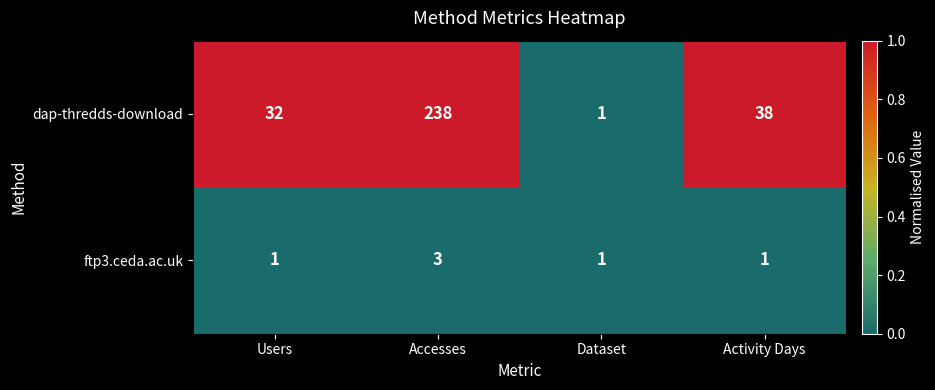

What is the total value across all series at Activity Days?

39